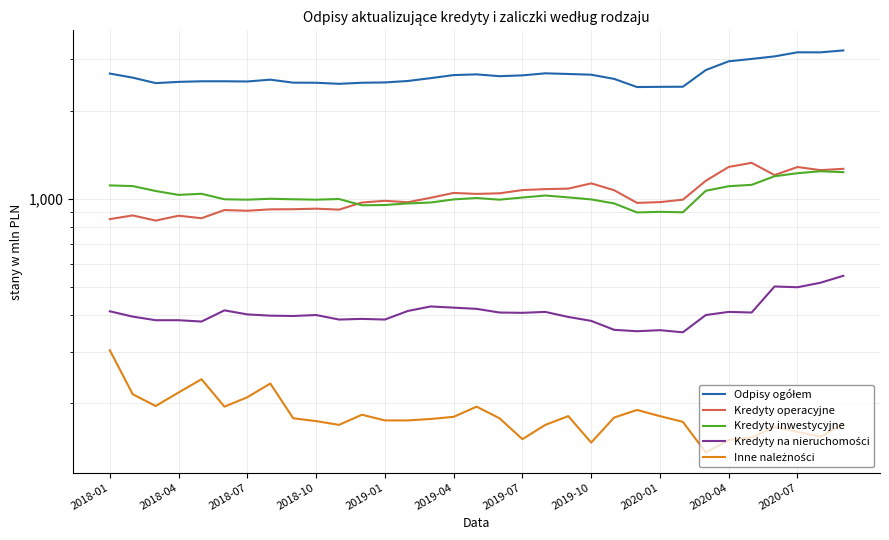

What are all the series names shown in the legend?

Odpisy ogółem, Kredyty operacyjne, Kredyty inwestycyjne, Kredyty na nieruchomości, Inne należności